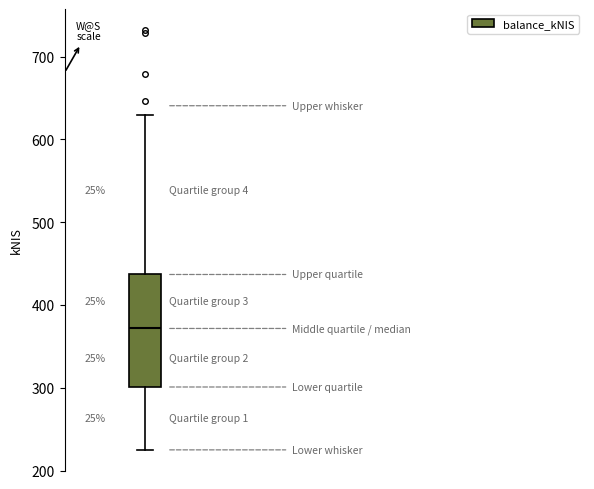

Transcribe this box plot: give where the median line is, the range the box spans, and where the two whiskers end, as read against the y-axis. The values are not printed on the chart, so give them approximately, as read against the axis.

median 370, box 300 to 440, whiskers 220 to 630